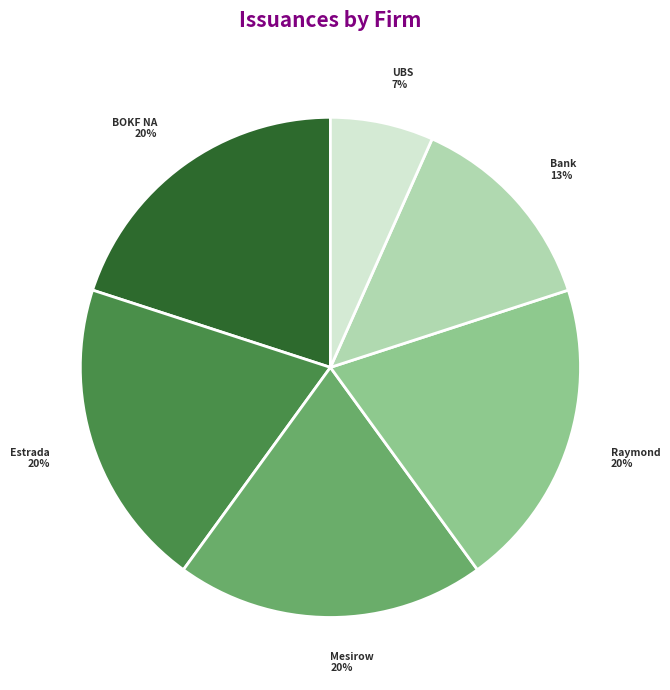

Count the number of slices in the pie.

6